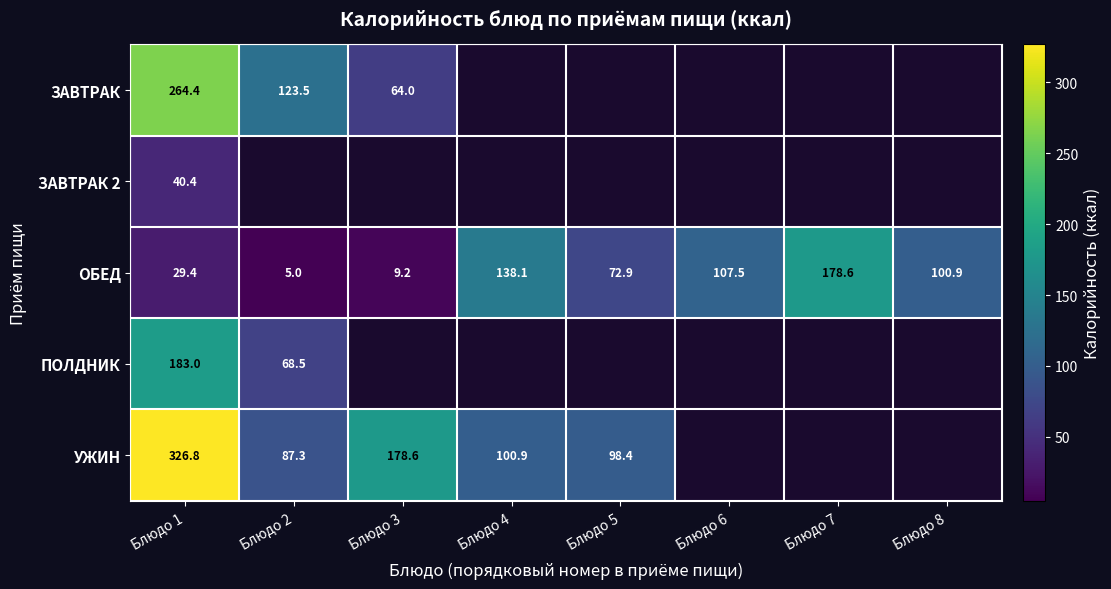

List the labels in order of ОБЕД value, smallest first.

Блюдо 2, Блюдо 3, Блюдо 1, Блюдо 5, Блюдо 8, Блюдо 6, Блюдо 4, Блюдо 7